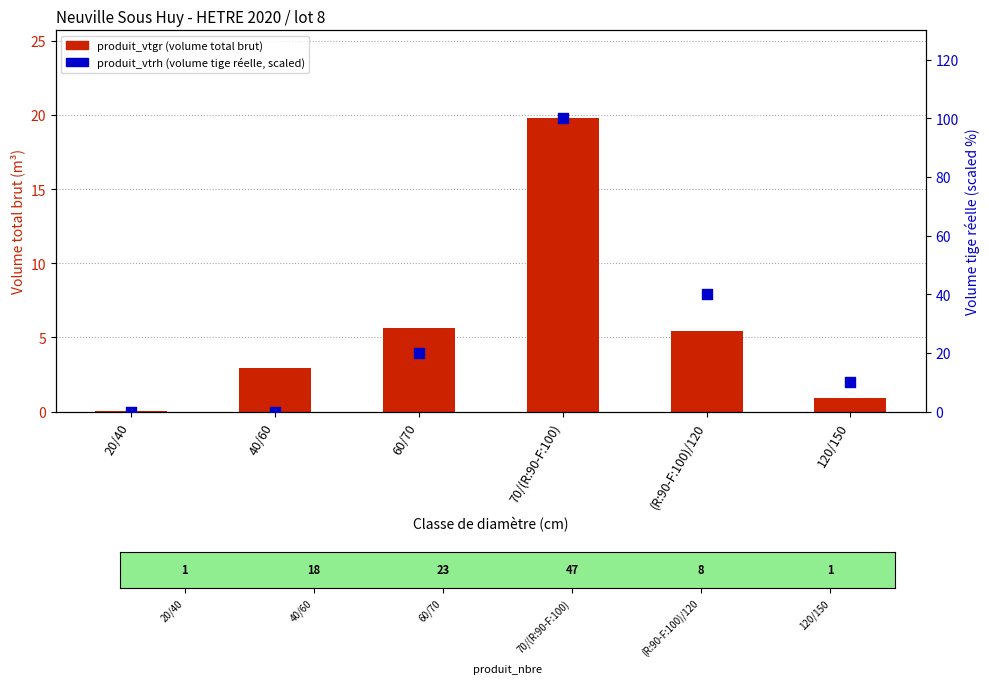

At how many categories does at least one series exceed 23?

2